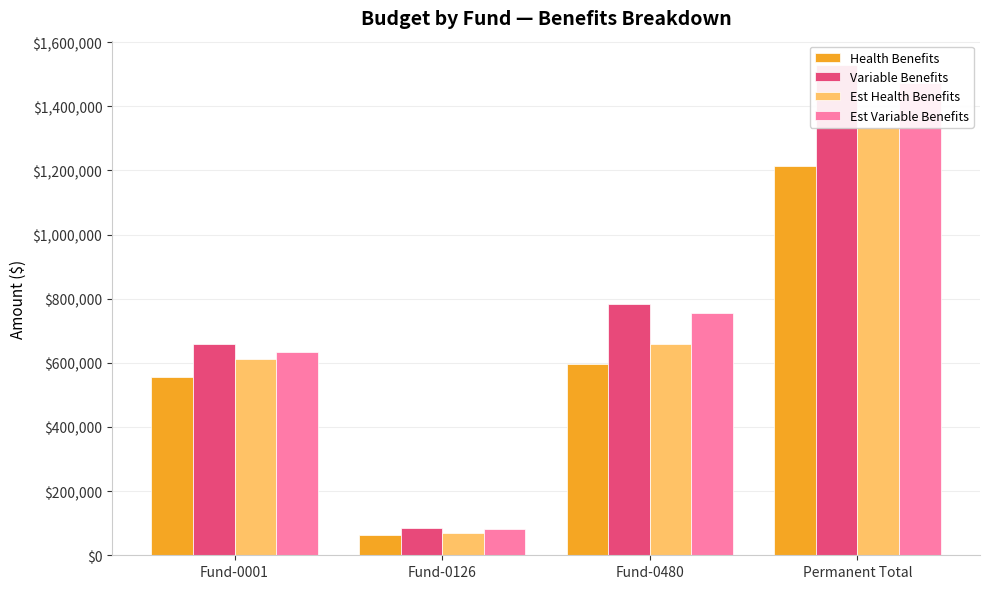

What is the label of the 3rd bar from the right?

Fund-0126